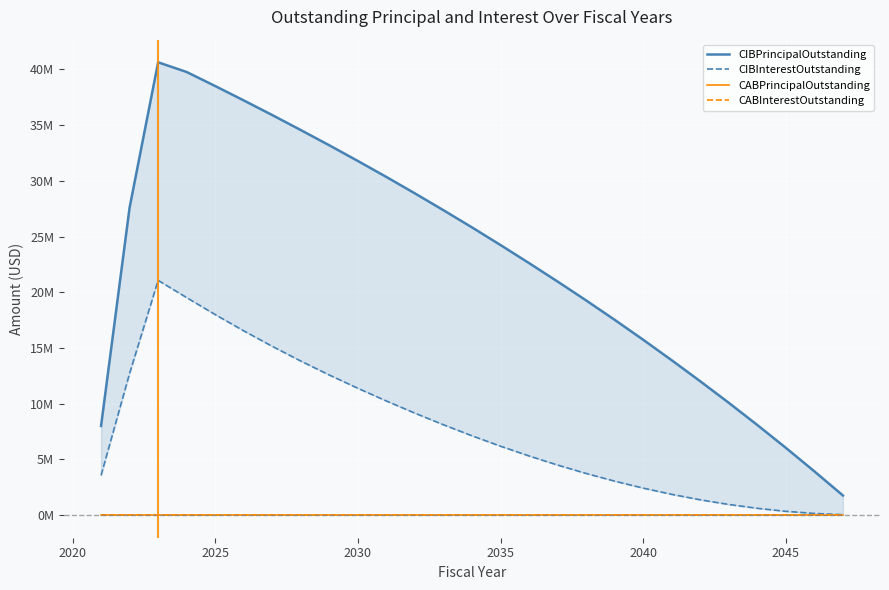

Reading left to right, what are all the values shown in this chart?

CIBPrincipalOutstanding: 8000000.0	27595000.0	40635000.0	39765000.0	38505000.0	37215000.0	35900000.0	34555000.0	33185000.0	31780000.0	30345000.0	28870000.0	27360000.0	25820000.0	24235000.0	22615000.0	20960000.0	19265000.0	17525000.0	15735000.0	13895000.0	12010000.0	10075000.0	8085000.0	6035000.0	3925000.0	1760000.0
CIBInterestOutstanding: 3563823.9	12713673.1	21063562.7	19516635.2	17993470.2	16535592.7	15144447.7	13823578.9	12570742.7	11378900.2	10239275.2	9147656.4	8105634.5	7116084.5	6182147.0	5306303.3	4490447.0	3736200.1	3045393.8	2419847.0	1861453.2	1371981.3	953250.0	607537.5	337568.8	145884.4	34946.9
CABPrincipalOutstanding: 0.0	0.0	0.0	0.0	0.0	0.0	0.0	0.0	0.0	0.0	0.0	0.0	0.0	0.0	0.0	0.0	0.0	0.0	0.0	0.0	0.0	0.0	0.0	0.0	0.0	0.0	0.0
CABInterestOutstanding: 0.0	0.0	0.0	0.0	0.0	0.0	0.0	0.0	0.0	0.0	0.0	0.0	0.0	0.0	0.0	0.0	0.0	0.0	0.0	0.0	0.0	0.0	0.0	0.0	0.0	0.0	0.0